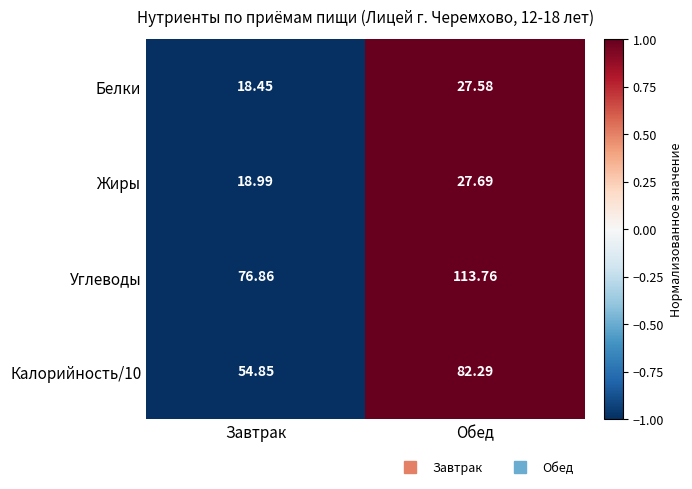

Where is Углеводы nearest to the value 95?

Завтрак